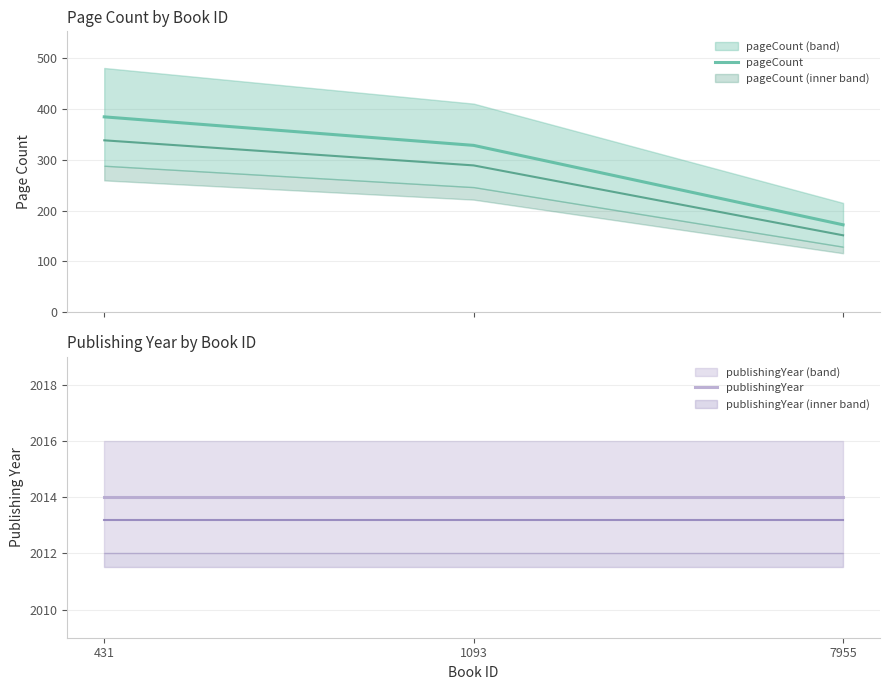

Which category has the lowest value in the pageCount series?

7955